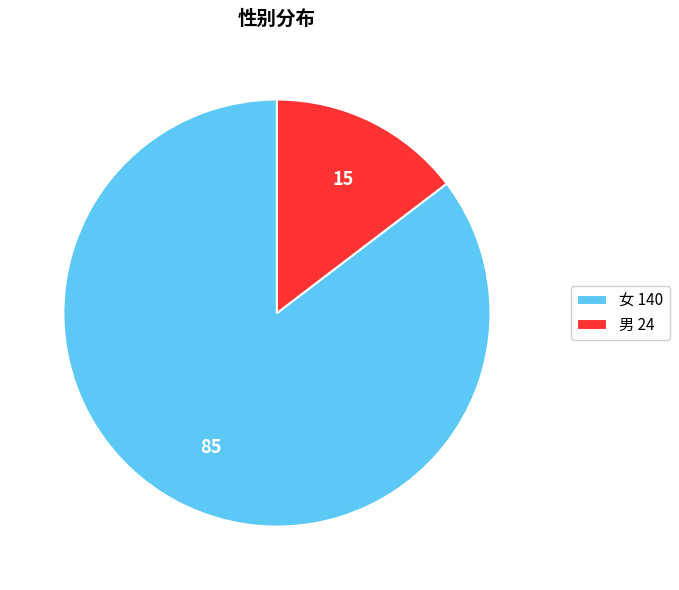

Which has a higher value, 男 24 or 女 140?

女 140